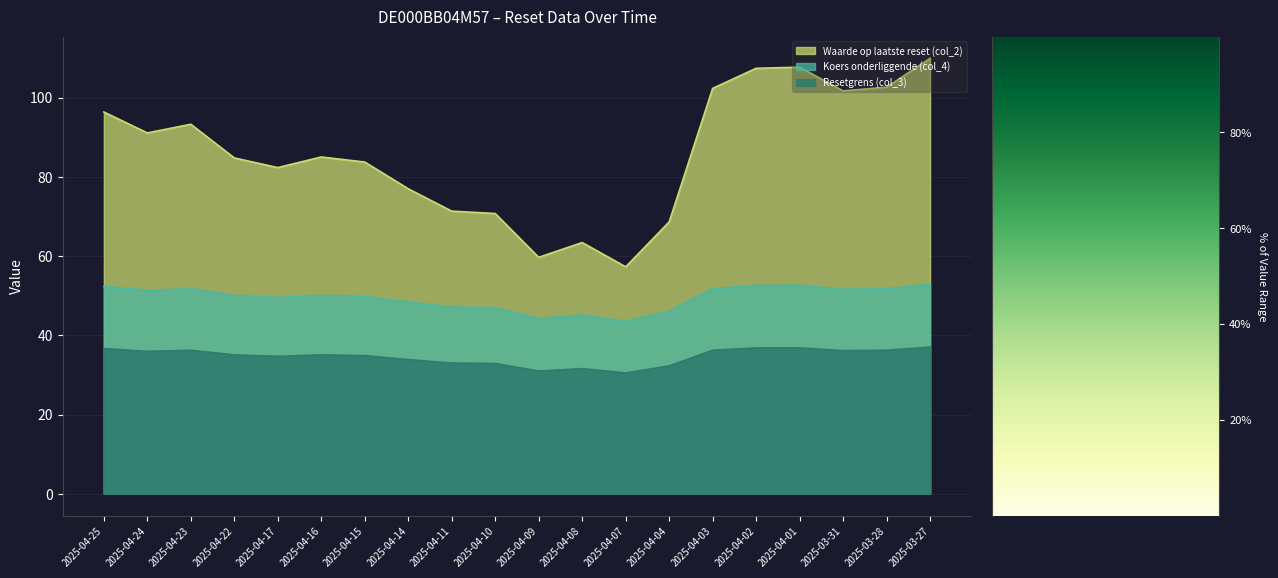

How many data points does each series have?

20